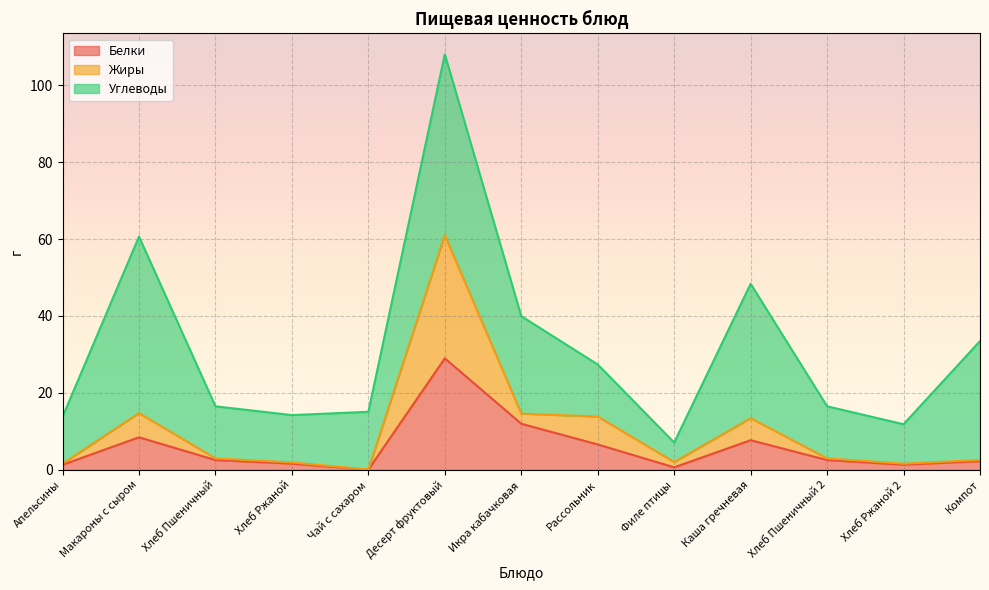

True or false: Белки has a value of 2.3 at Компот.

True